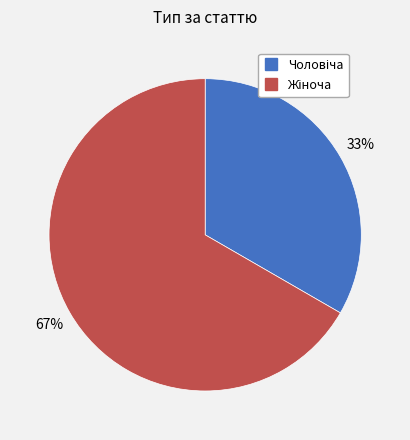

Is there a majority slice in this chart?

Yes